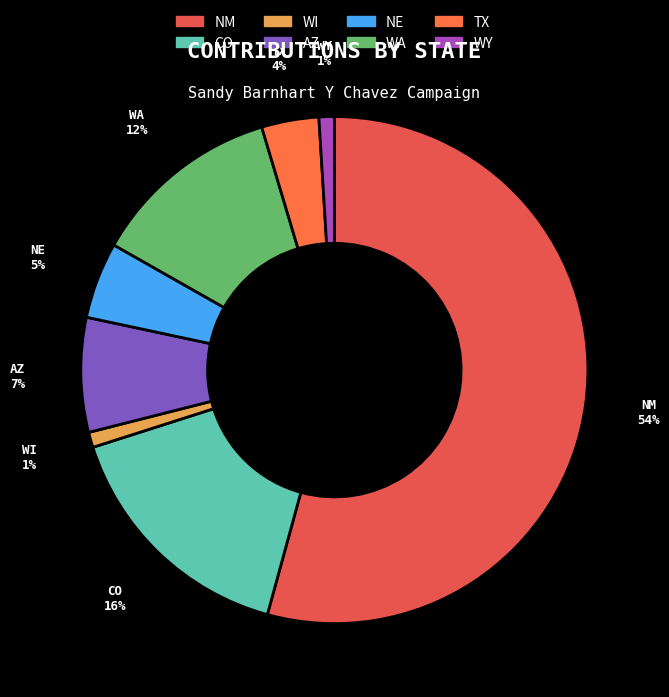

Which has a higher value, TX or NE?

NE